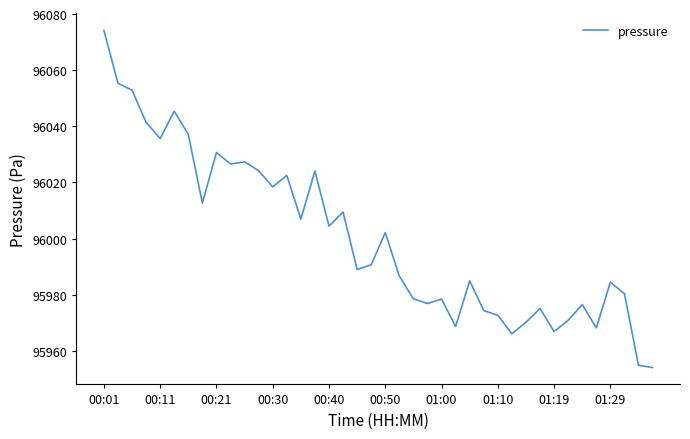

What is the greatest value displayed?

96074.2